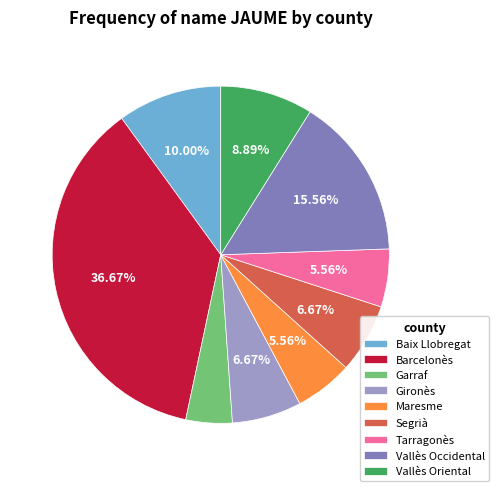

What is the largest slice in the pie chart?

Barcelonès